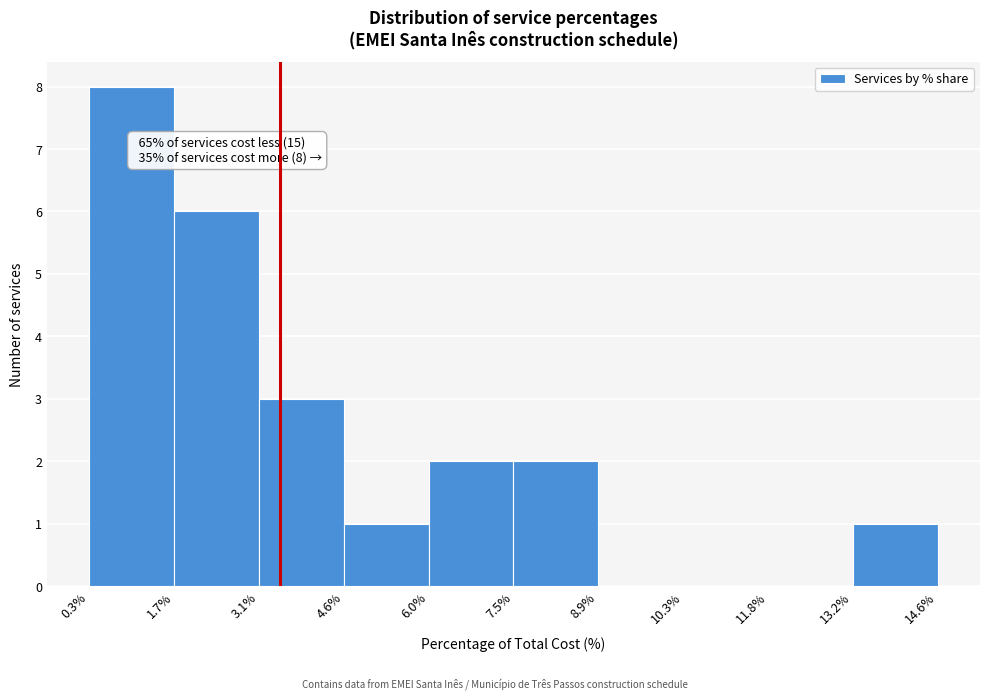

Which range on the x-axis has the tallest bar?

0.3% to 1.7%